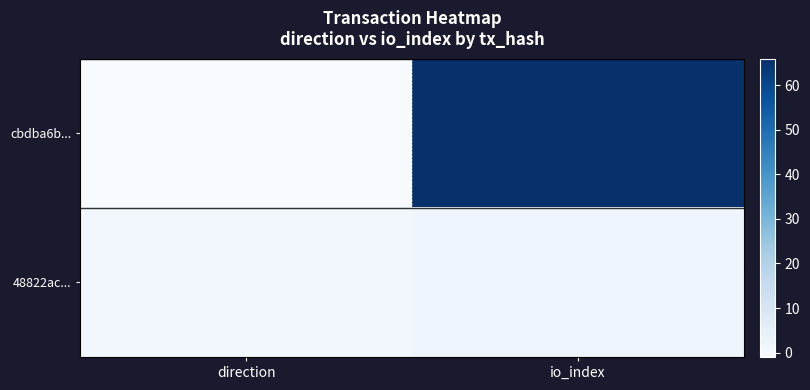

What is the difference between the 48822ac... values at io_index and direction?

1